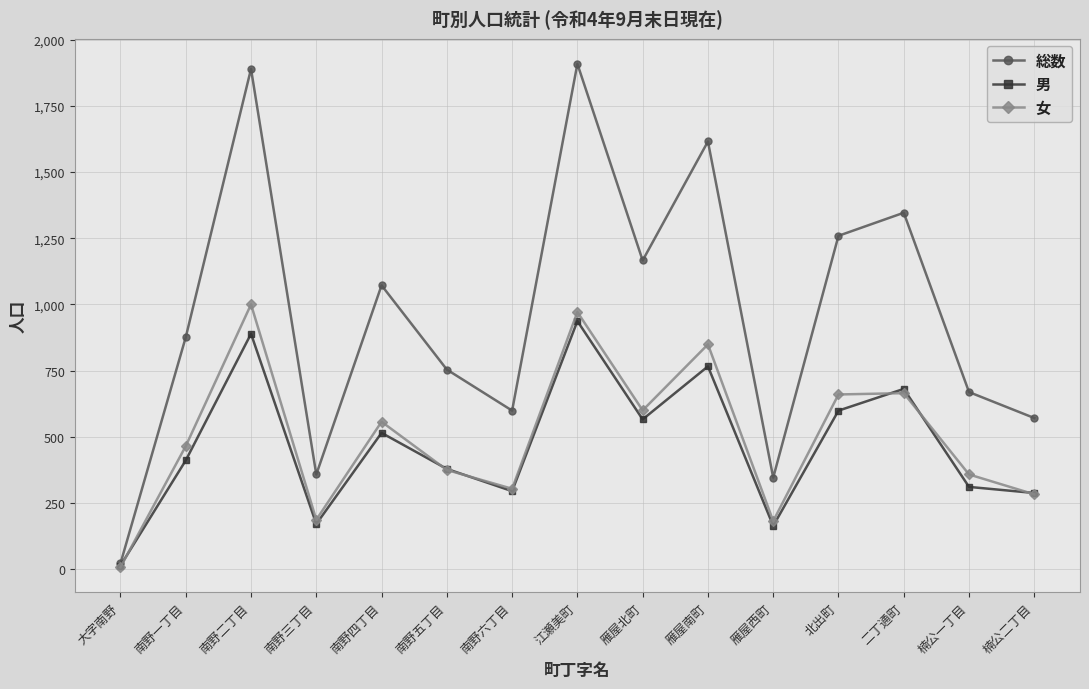

How many data points in 男 are less than 411?

7